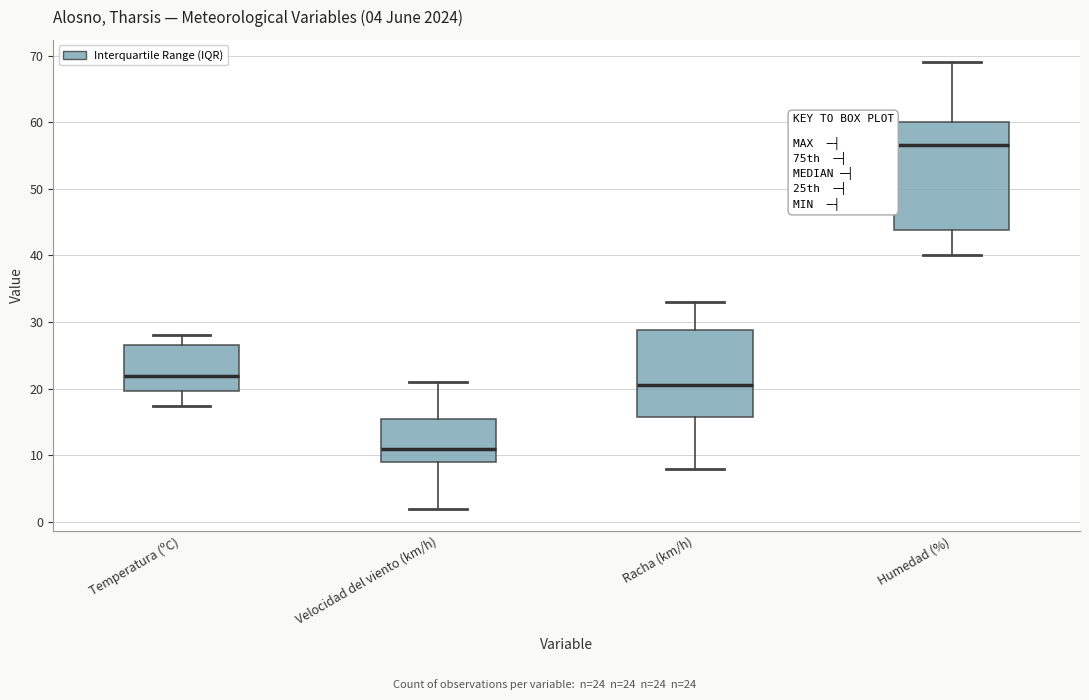

Which box has the lowest median line?

Velocidad del viento (km/h)